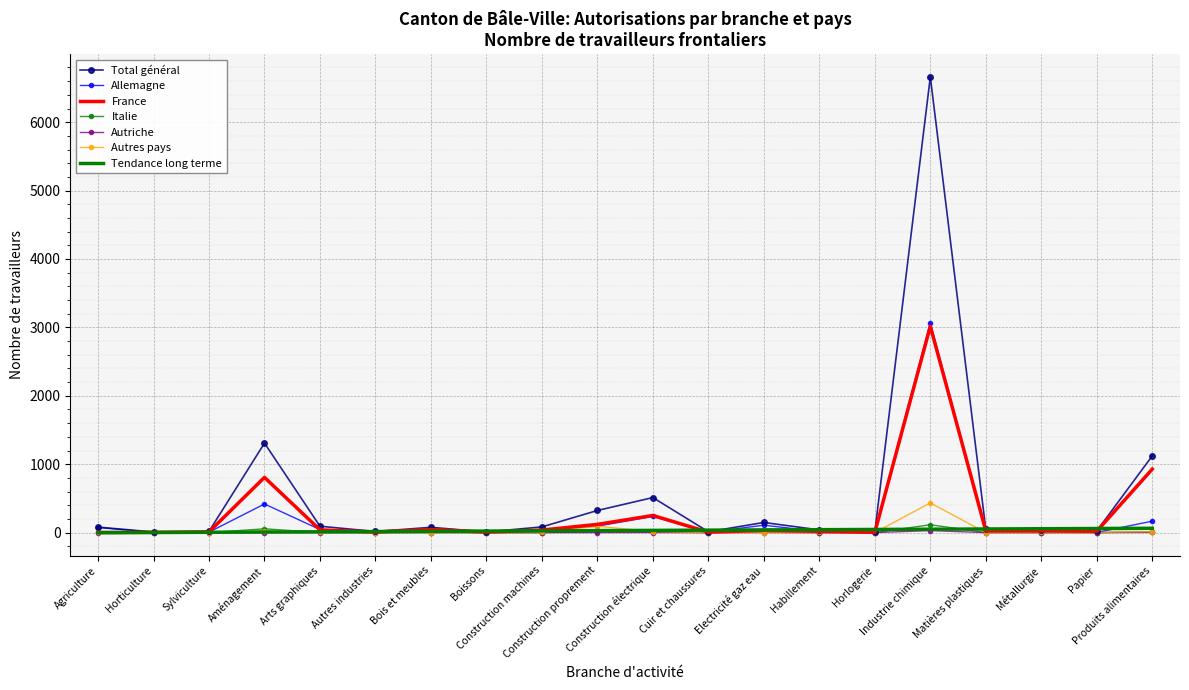

What is the highest value of the Total général series?

6662.0